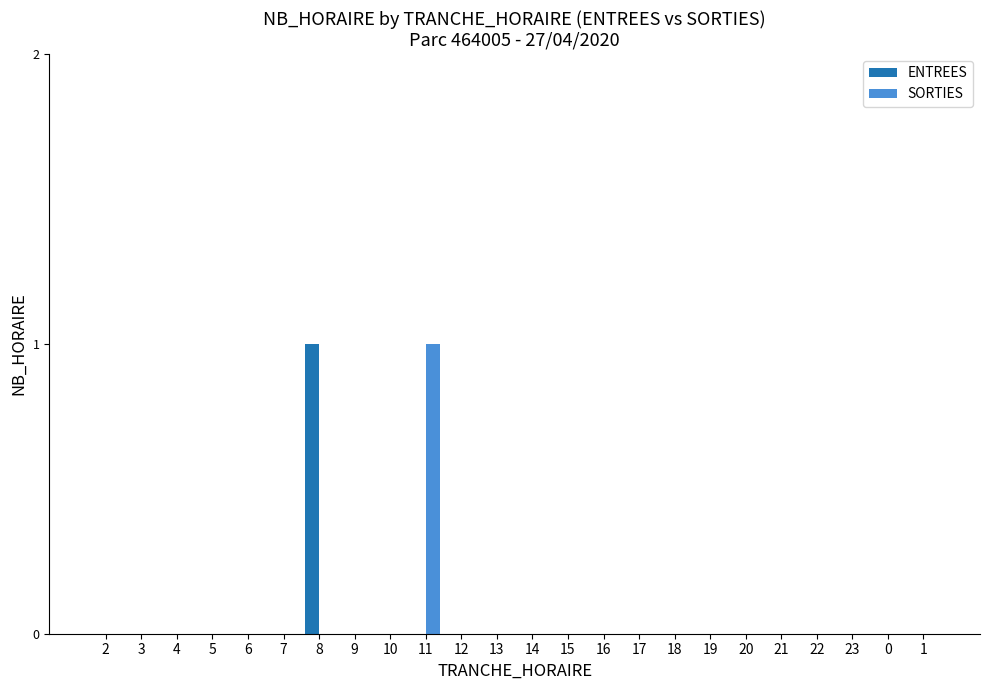

The value of ENTREES at 21 is 0. True or false?

True